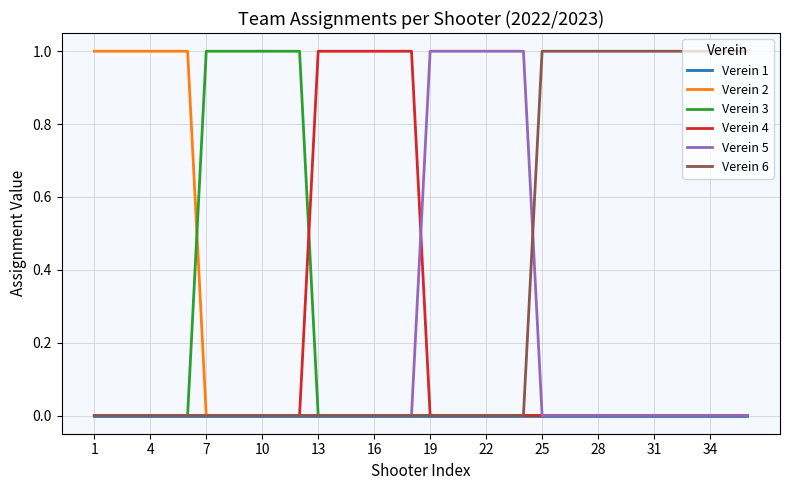

What are all the series names shown in the legend?

Verein 1, Verein 2, Verein 3, Verein 4, Verein 5, Verein 6